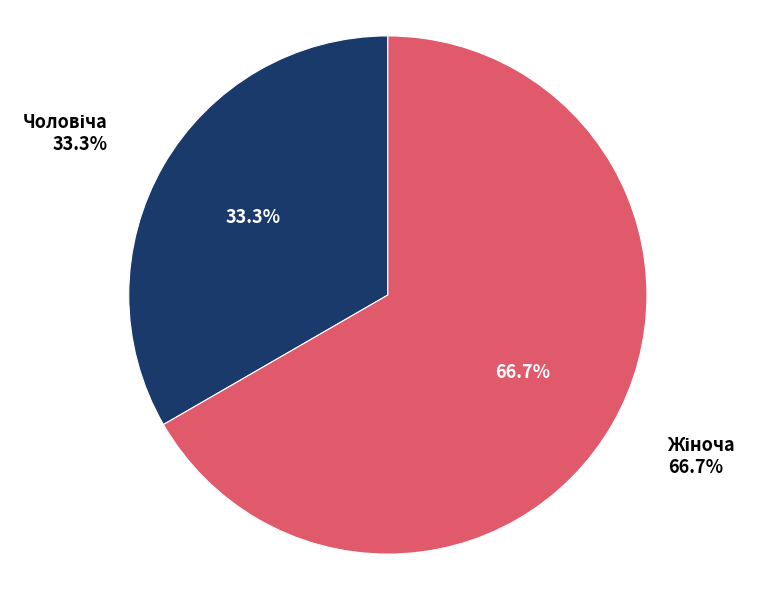

Which category has the biggest portion of the pie?

Жіноча